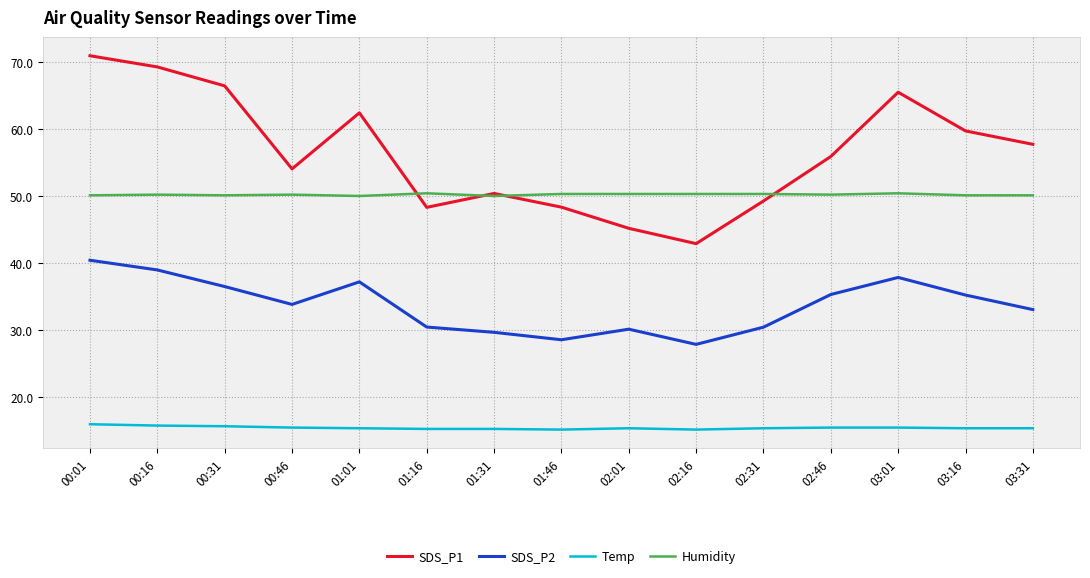

Rank the series by their maximum value, from lowest to highest.

Temp, SDS_P2, Humidity, SDS_P1